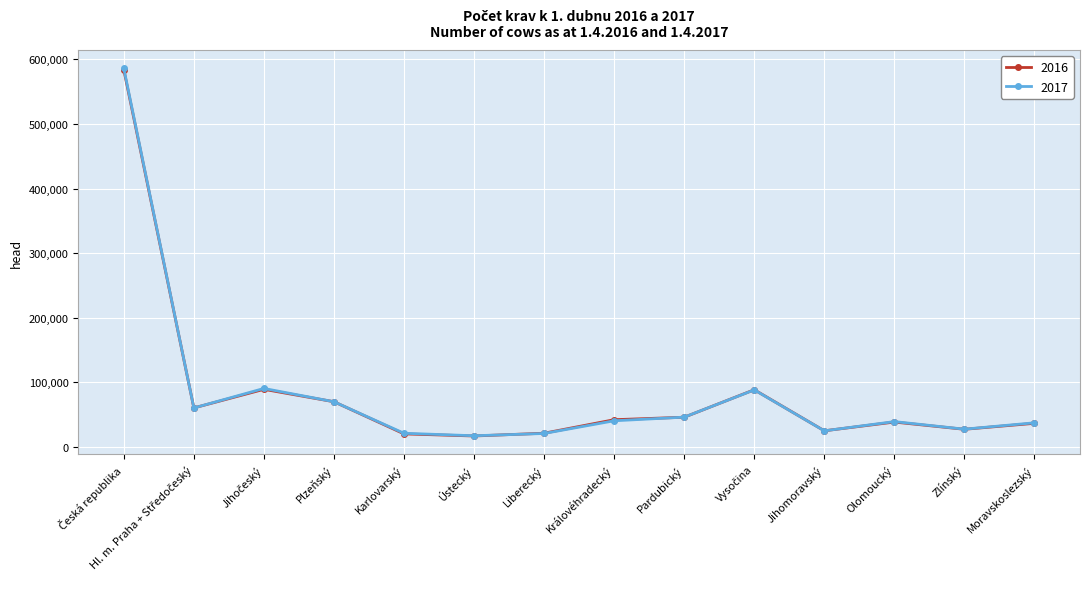

The value of 2017 at Královéhradecký is 40632. True or false?

True